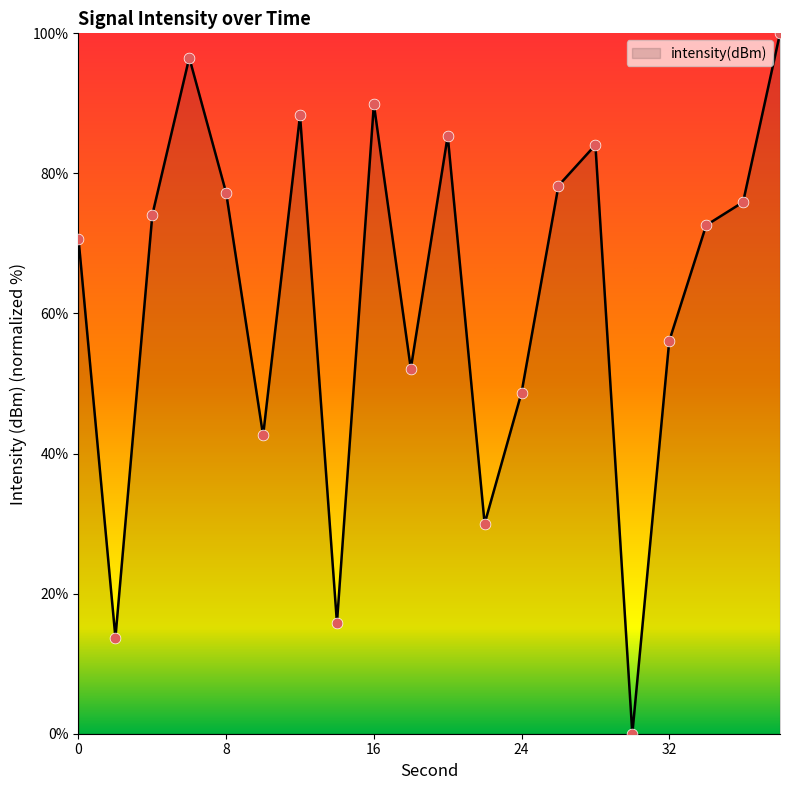

What is the greatest value displayed?

100.0